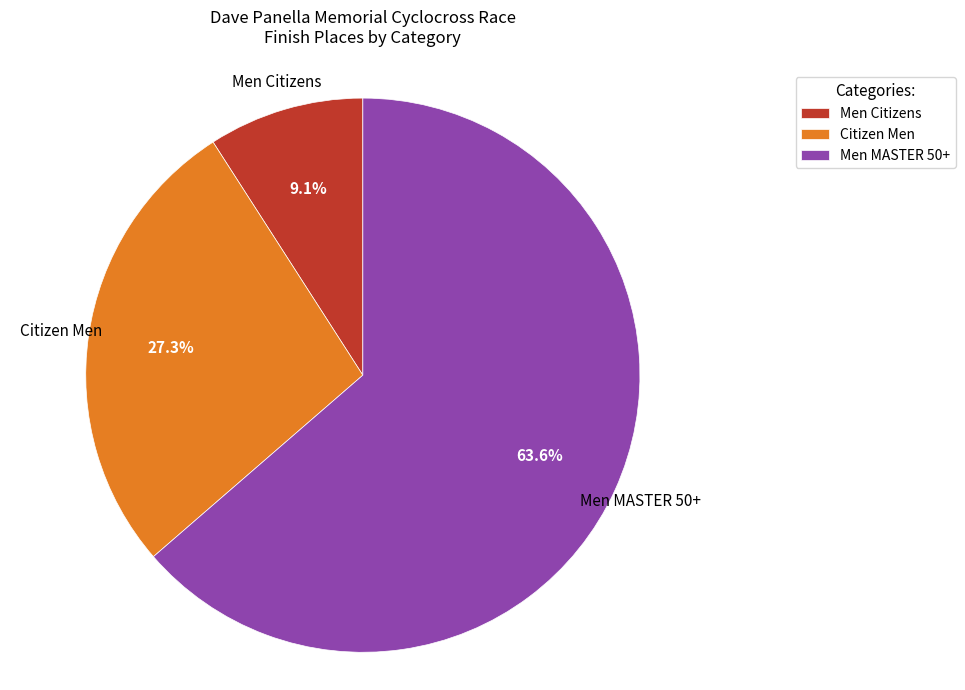

How many slices are in this pie chart?

3